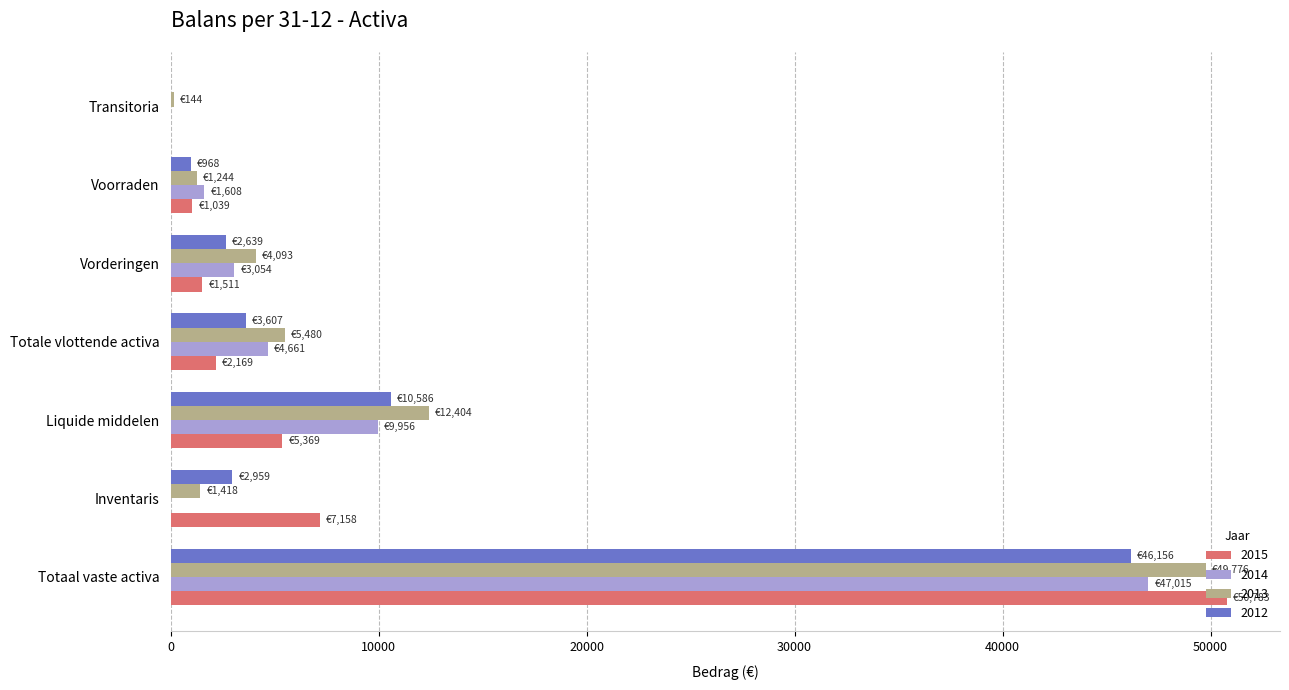

At which label does 2013 reach its peak?

Totaal vaste activa